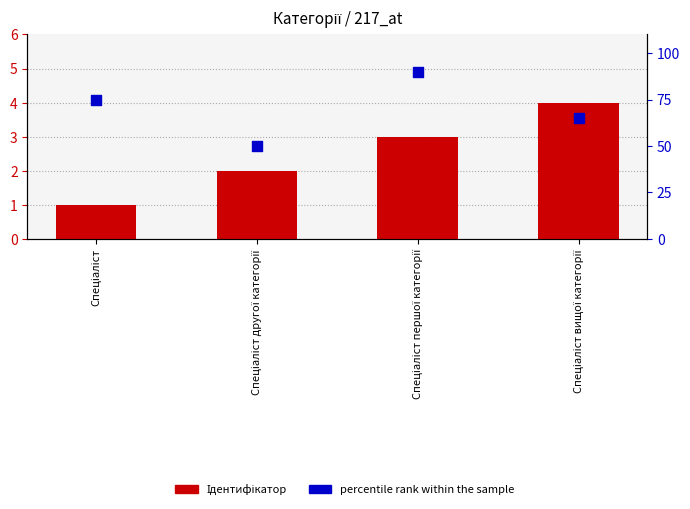

Which series has the widest spread of Y values?

percentile rank within the sample